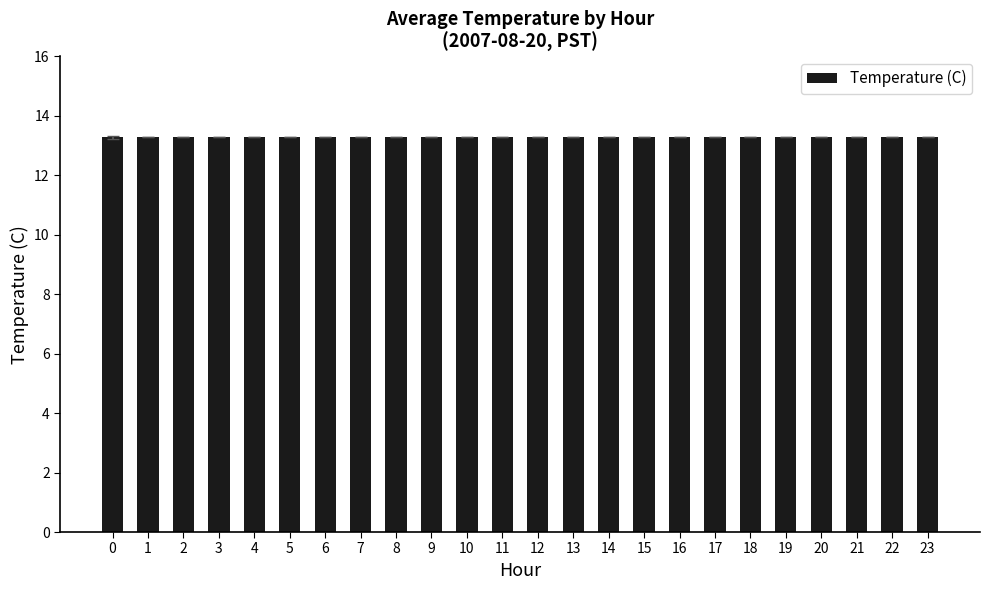

What is the value of the 2nd bar from the left?

13.3